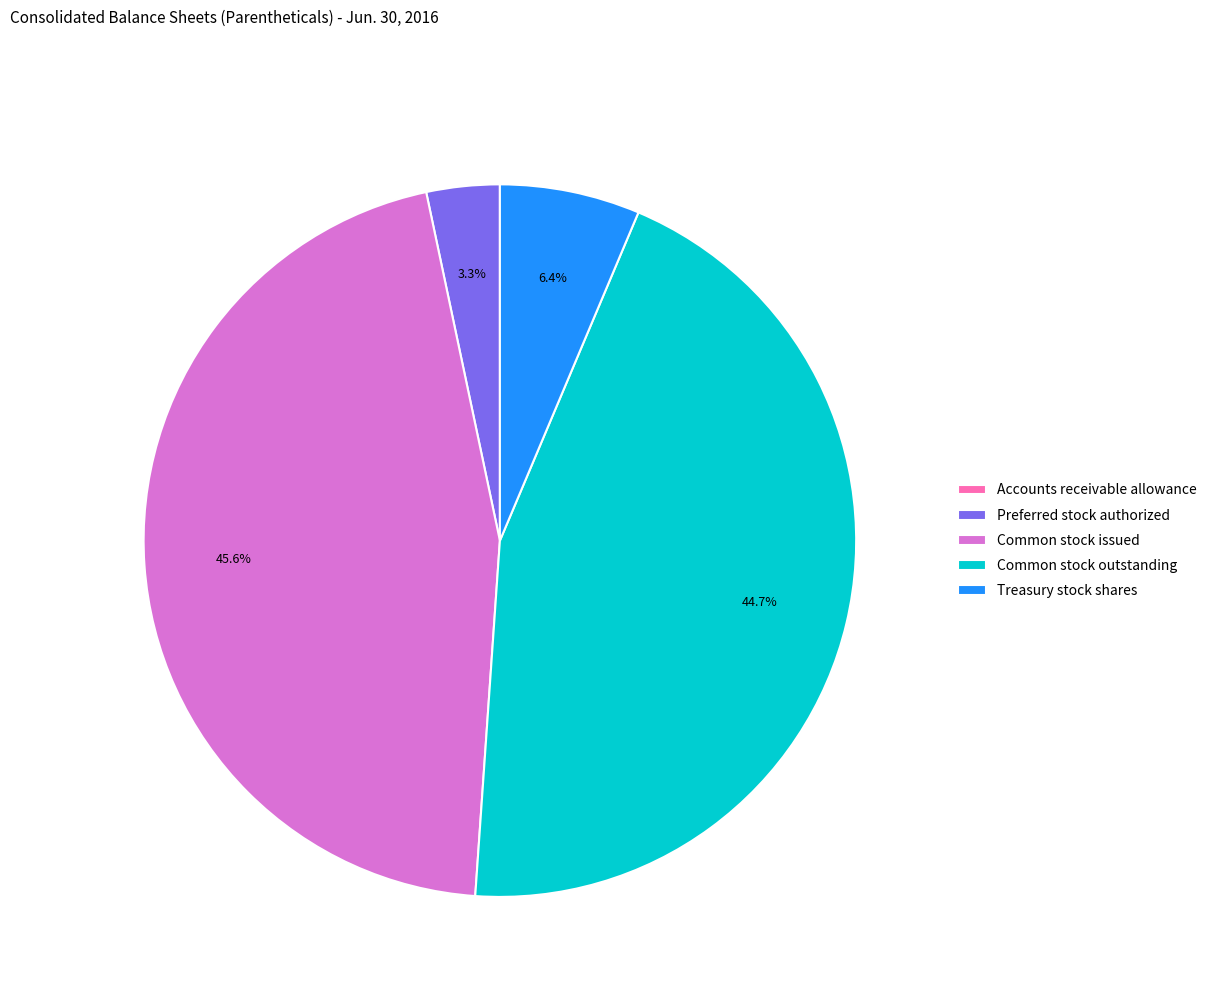

What portion of the pie excludes Treasury stock shares?

93.6%